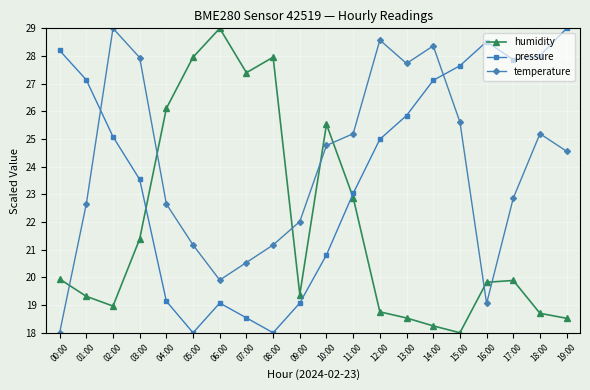

Reading left to right, list all the values displayed in this chart.

humidity: 00:00=19.9	01:00=19.3	02:00=19.0	03:00=21.4	04:00=26.1	05:00=28.0	06:00=29.0	07:00=27.4	08:00=28.0	09:00=19.4	10:00=25.5	11:00=22.9	12:00=18.8	13:00=18.5	14:00=18.2	15:00=18.0	16:00=19.8	17:00=19.9	18:00=18.7	19:00=18.5
pressure: 00:00=28.2	01:00=27.1	02:00=25.1	03:00=23.5	04:00=19.1	05:00=18.0	06:00=19.1	07:00=18.5	08:00=18.0	09:00=19.1	10:00=20.8	11:00=23.0	12:00=25.0	13:00=25.8	14:00=27.1	15:00=27.6	16:00=28.5	17:00=27.9	18:00=28.0	19:00=29.0
temperature: 00:00=18.0	01:00=22.7	02:00=29.0	03:00=27.9	04:00=22.7	05:00=21.2	06:00=19.9	07:00=20.5	08:00=21.2	09:00=22.0	10:00=24.8	11:00=25.2	12:00=28.6	13:00=27.7	14:00=28.4	15:00=25.6	16:00=19.1	17:00=22.9	18:00=25.2	19:00=24.6